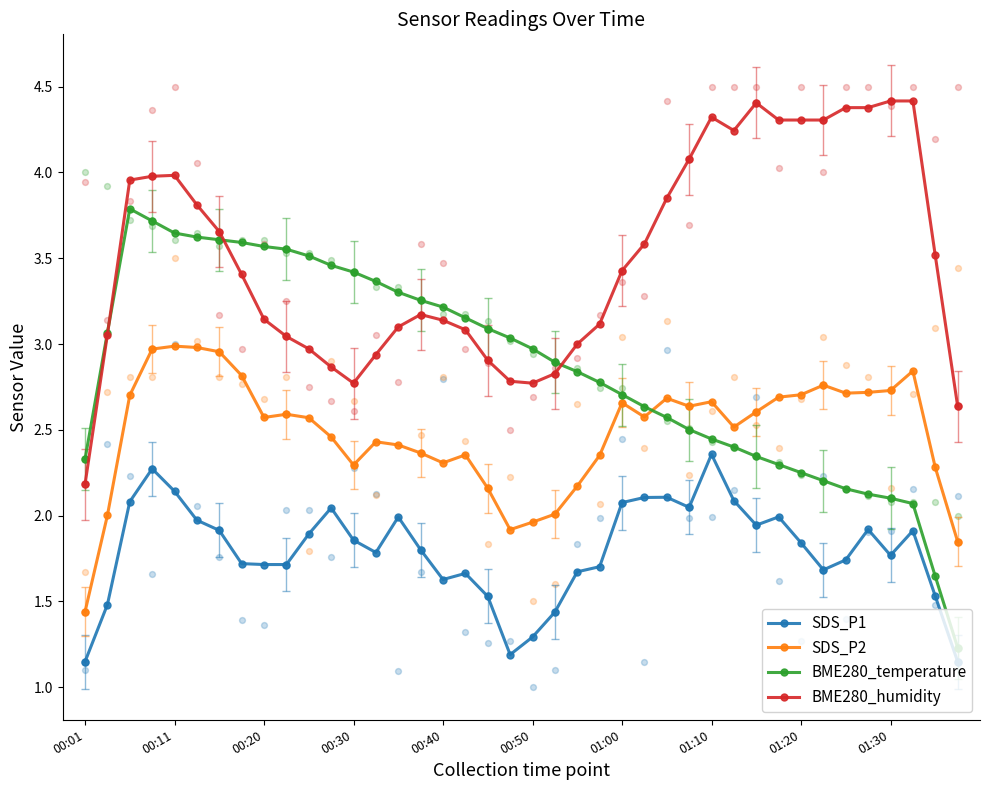

Which series reaches the maximum Y coordinate?

BME280_humidity